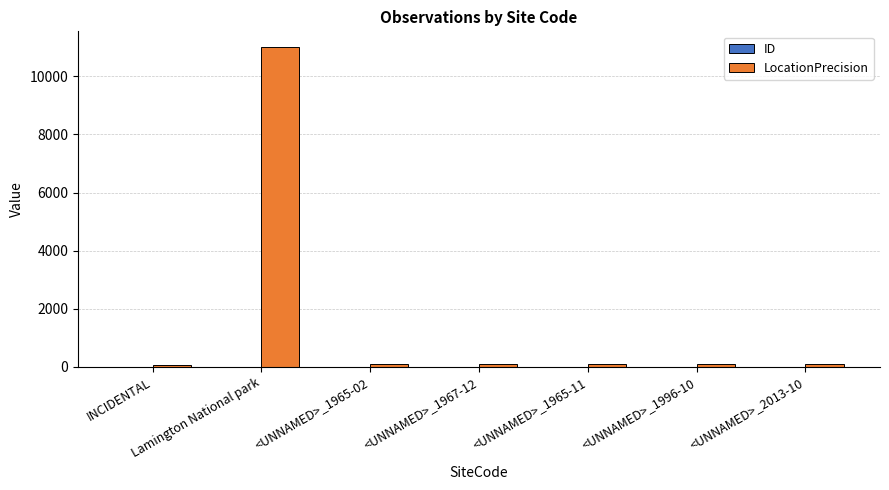

Which category has the highest value across all series?

Lamington National park